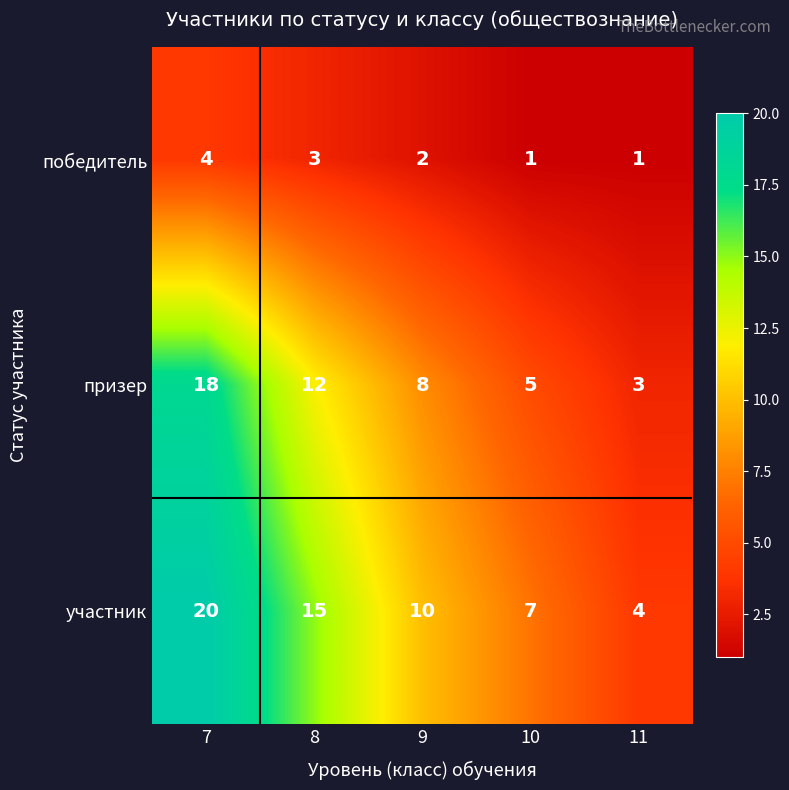

Reading left to right, extract all data points from this chart.

победитель: 7=4	8=3	9=2	10=1	11=1
призер: 7=18	8=12	9=8	10=5	11=3
участник: 7=20	8=15	9=10	10=7	11=4